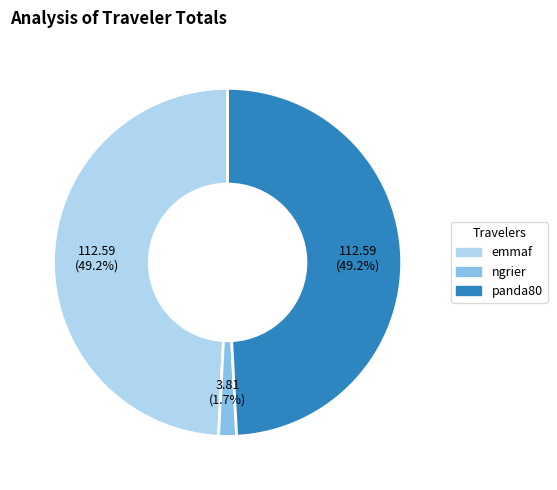

What percentage is NOT represented by emmaf?

50.8%